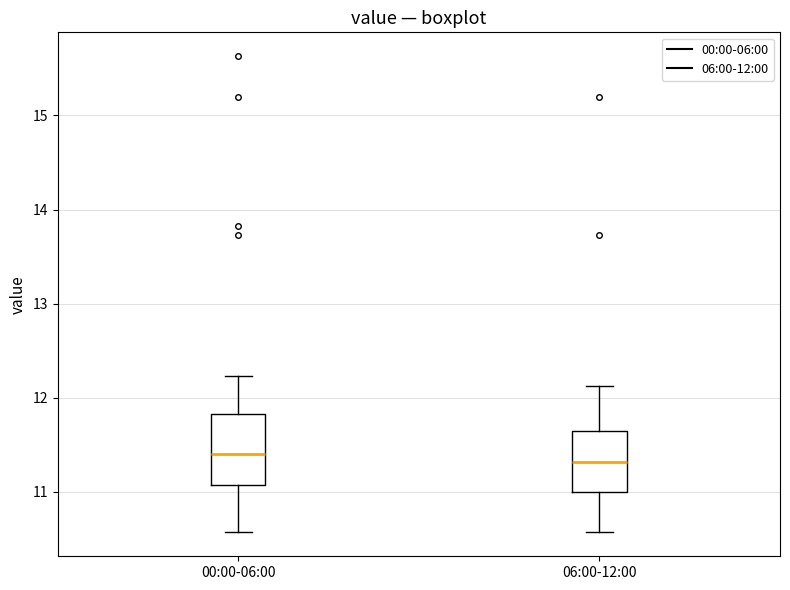

Reading left to right, transcribe this box plot: for each box, give where its median line is, the range the box spans, and where its two whiskers end, as read against the y-axis. The values are not printed on the chart, so give them approximately, as read against the axis.

00:00-06:00: median 11.4, box 11.1 to 11.8, whiskers 10.6 to 12.2
06:00-12:00: median 11.3, box 11.0 to 11.6, whiskers 10.6 to 12.1